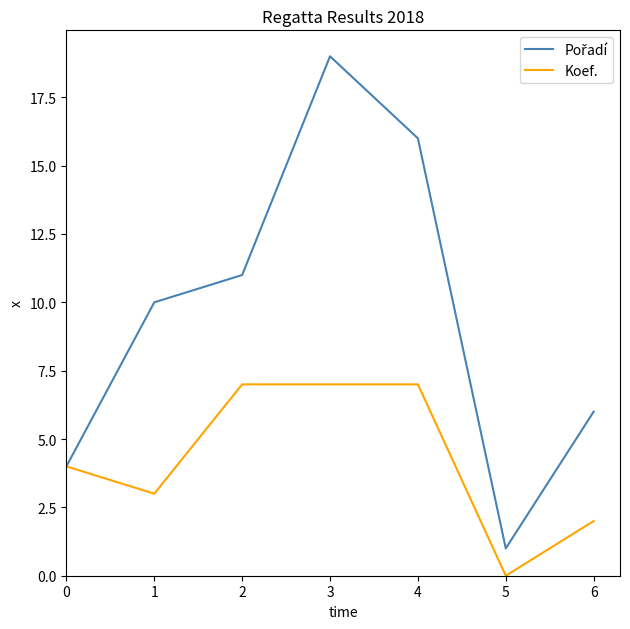

True or false: Koef. has more than 2 points higher than both neighbors.

False